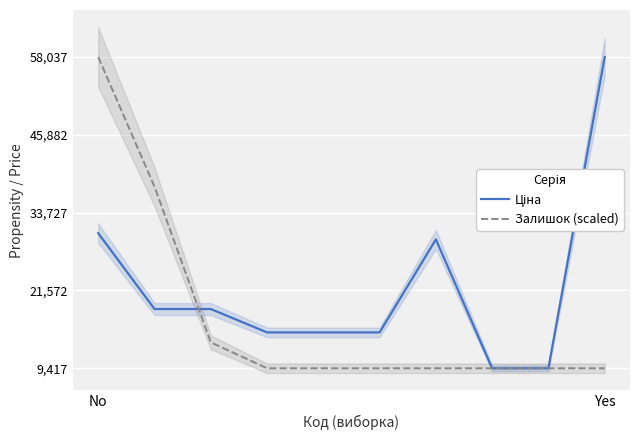

The Залишок (scaled) series shows 14041.3 at No. True or false?

False